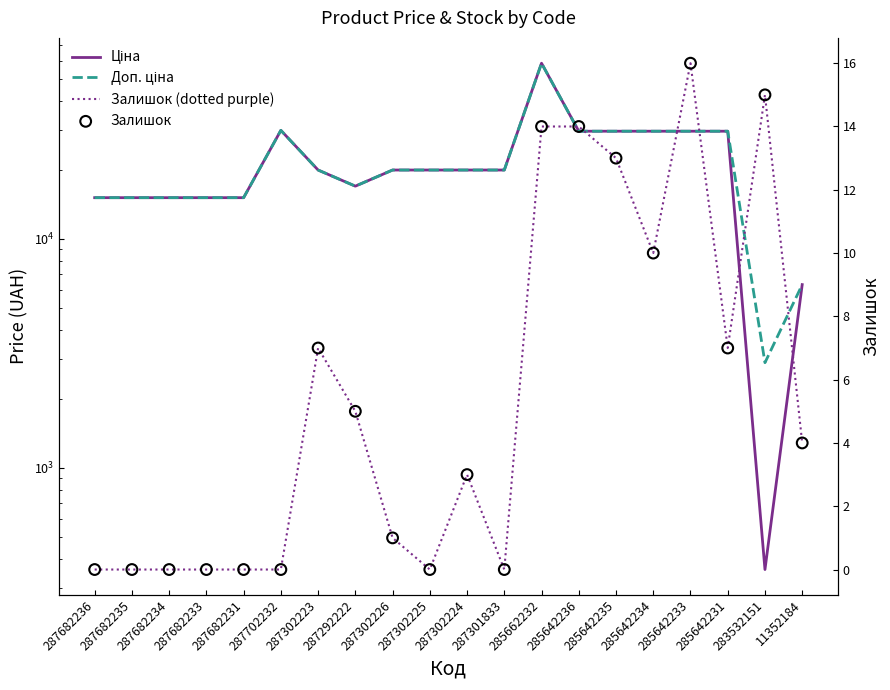

Which series reaches the minimum Y coordinate?

Залишок (dotted purple)